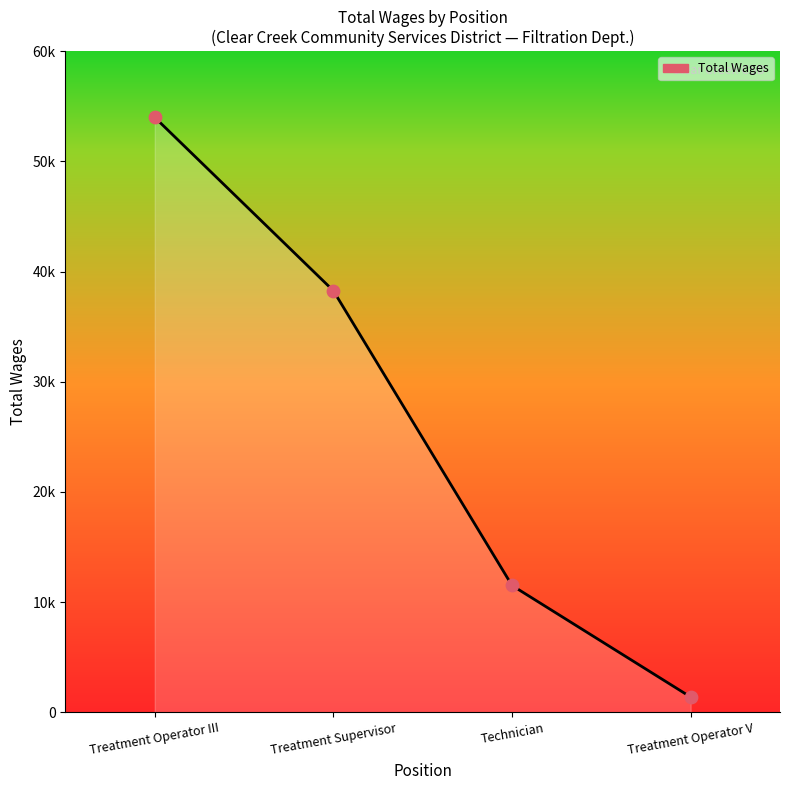

Between Technician and Treatment Operator V, which is larger?

Technician